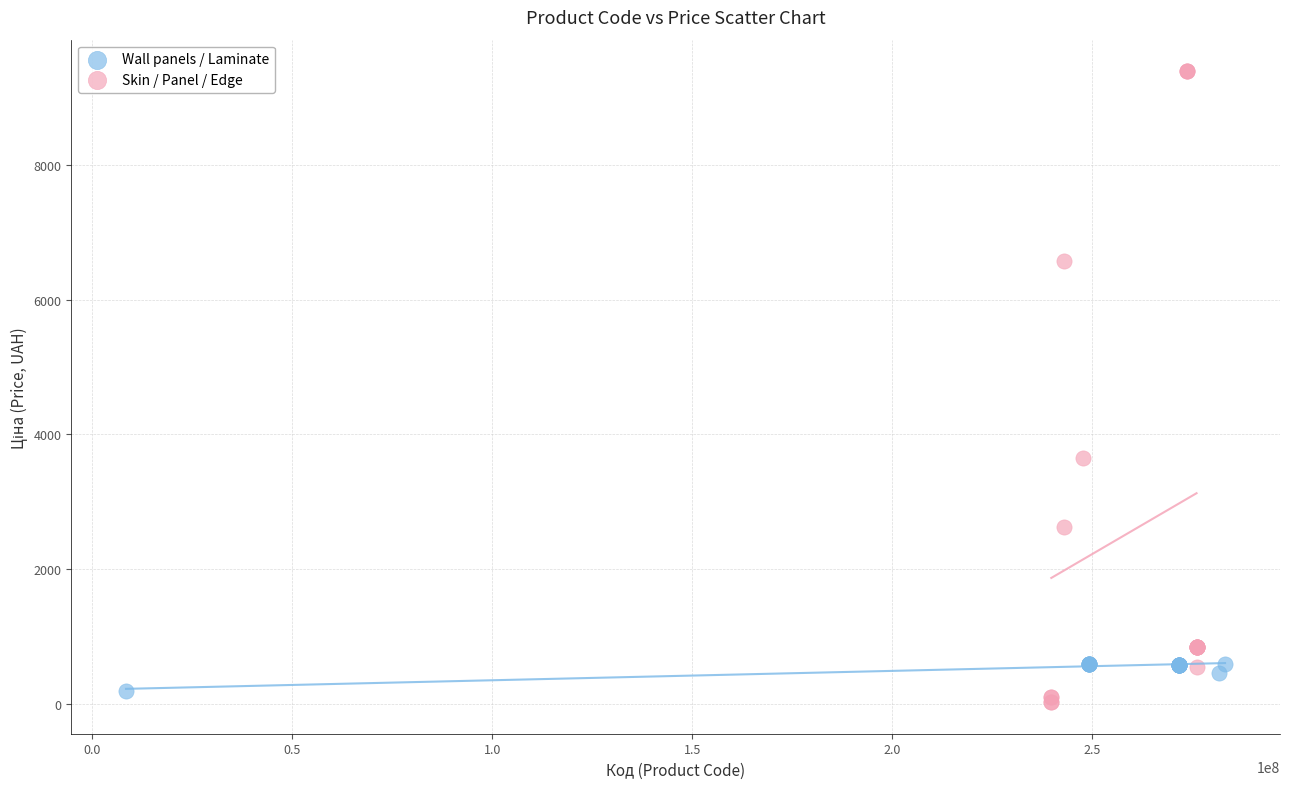

Which series contains the highest Y value?

Skin / Panel / Edge